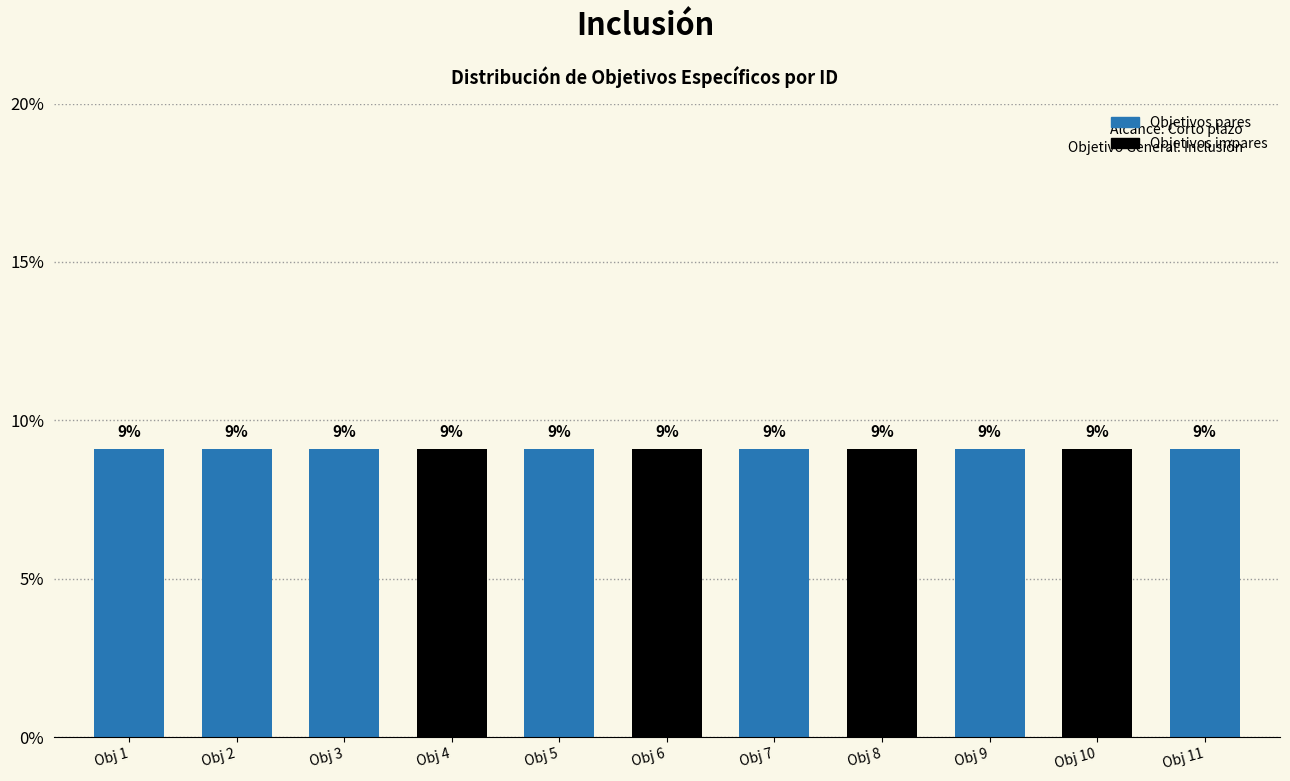

Does the chart contain any negative values?

No